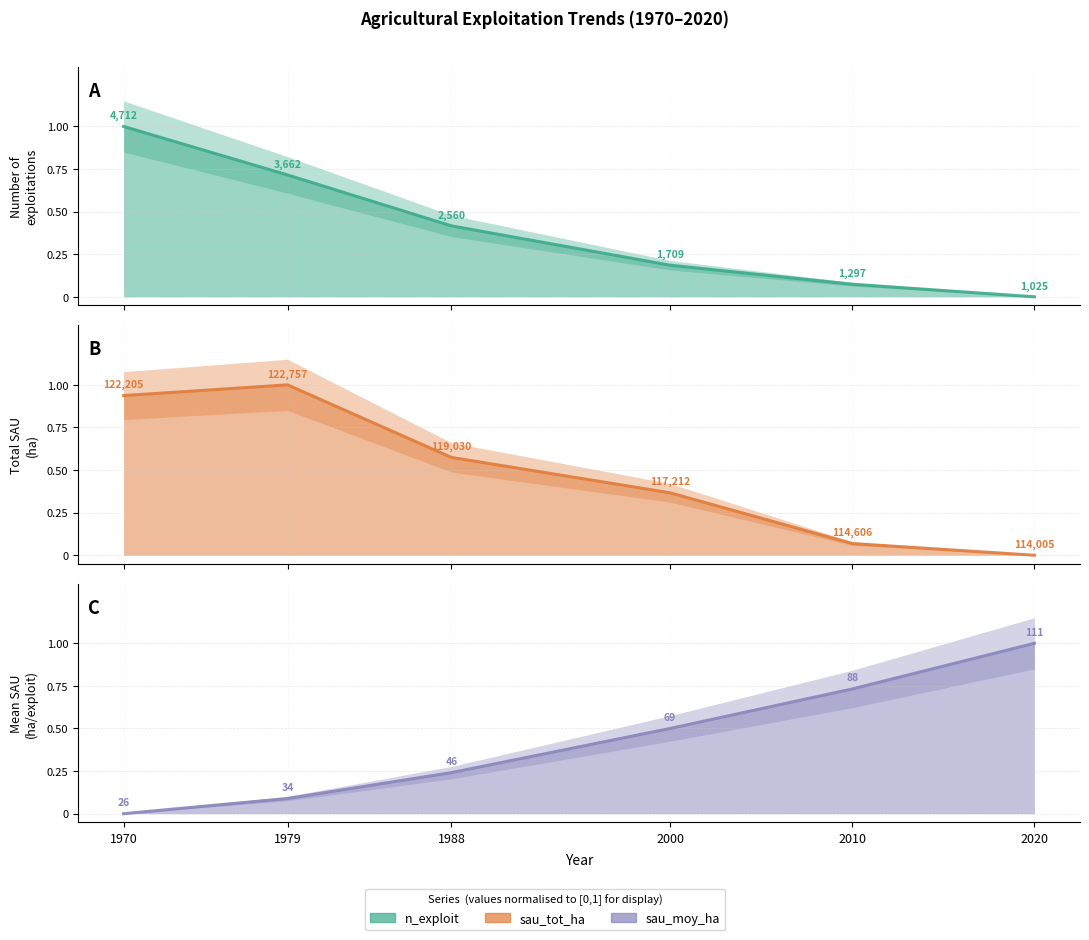

The sau_tot_ha series shows 0.4 at 2000. True or false?

True